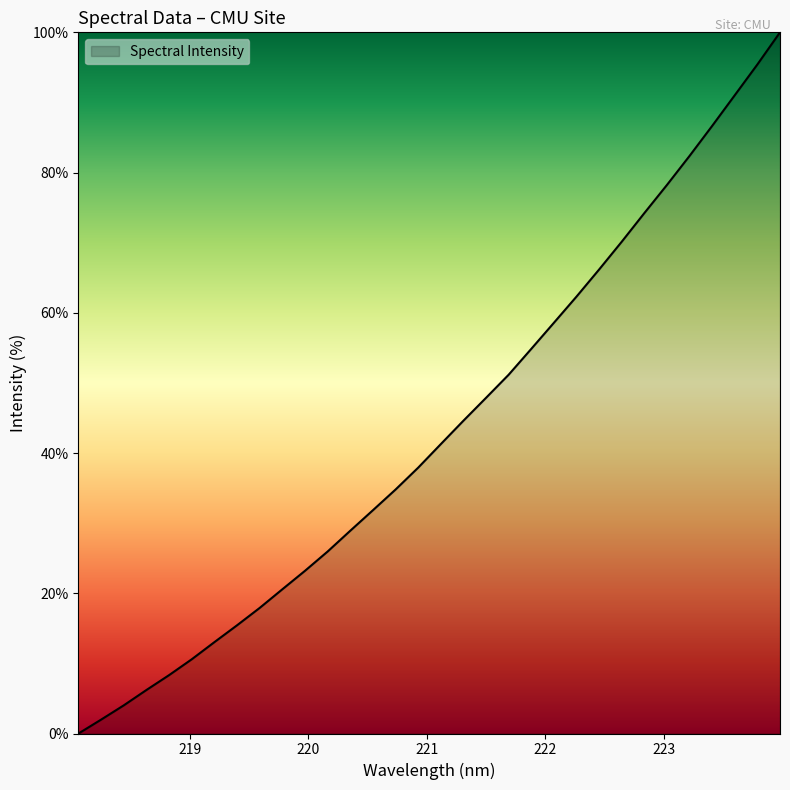

What is the greatest value displayed?

100.0